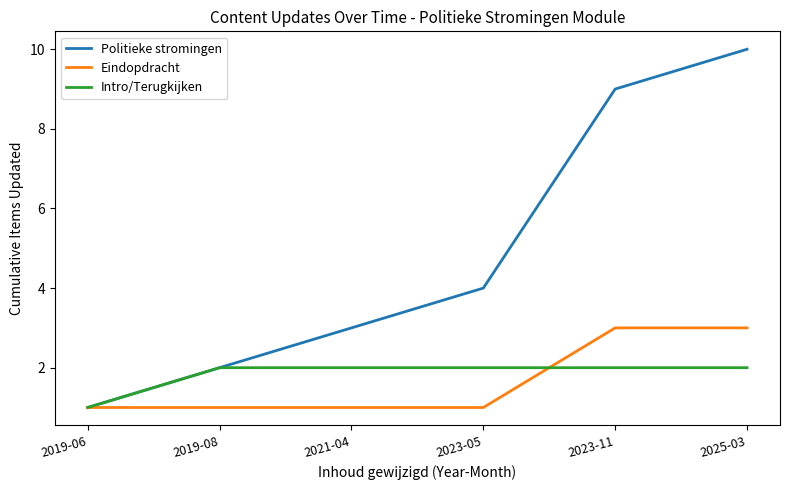

Reading left to right, transcribe all the data shown in this chart.

Politieke stromingen: 2019-06=1	2019-08=2	2021-04=3	2023-05=4	2023-11=9	2025-03=10
Eindopdracht: 2019-06=1	2019-08=1	2021-04=1	2023-05=1	2023-11=3	2025-03=3
Intro/Terugkijken: 2019-06=1	2019-08=2	2021-04=2	2023-05=2	2023-11=2	2025-03=2